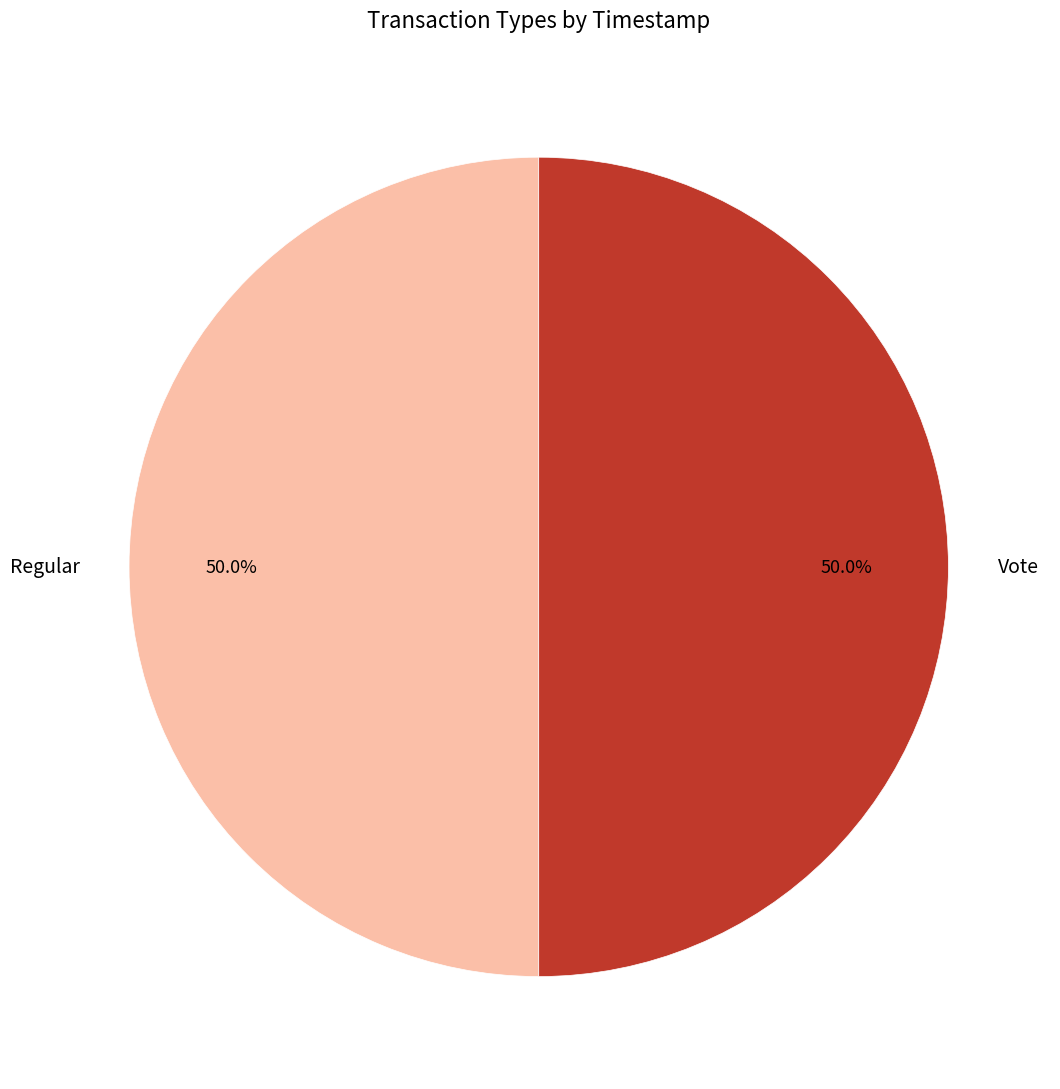

What percentage is the Vote slice, to the nearest percent?

50%